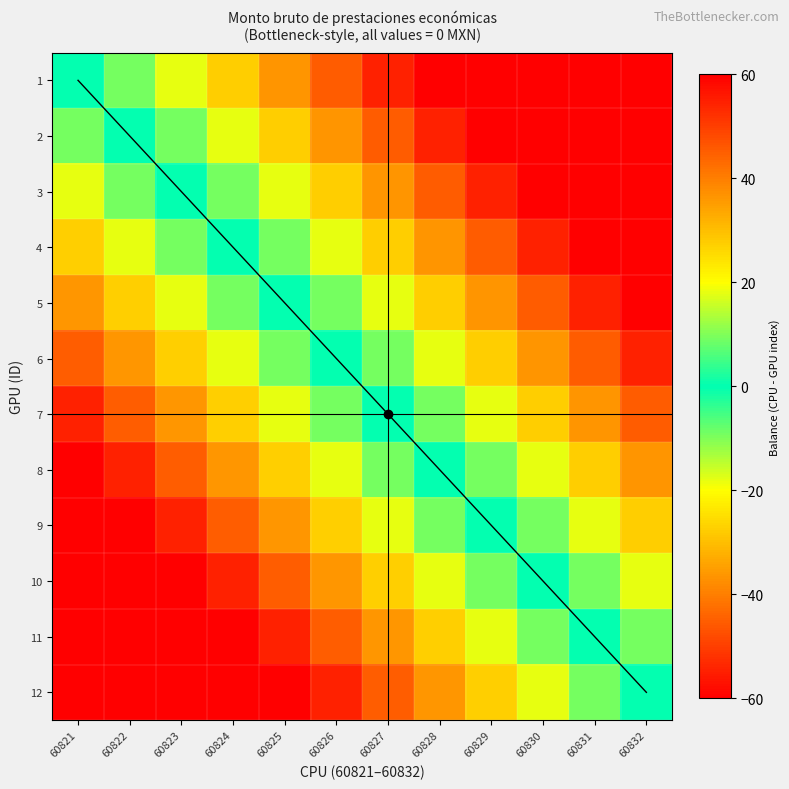

Reading left to right, what are all the values shown in this chart?

1: 60821=0.0	60822=9.1	60823=18.2	60824=27.3	60825=36.4	60826=45.5	60827=54.5	60828=63.6	60829=72.7	60830=81.8	60831=90.9	60832=100.0
2: 60821=-9.1	60822=0.0	60823=9.1	60824=18.2	60825=27.3	60826=36.4	60827=45.5	60828=54.5	60829=63.6	60830=72.7	60831=81.8	60832=90.9
3: 60821=-18.2	60822=-9.1	60823=0.0	60824=9.1	60825=18.2	60826=27.3	60827=36.4	60828=45.5	60829=54.5	60830=63.6	60831=72.7	60832=81.8
4: 60821=-27.3	60822=-18.2	60823=-9.1	60824=0.0	60825=9.1	60826=18.2	60827=27.3	60828=36.4	60829=45.5	60830=54.5	60831=63.6	60832=72.7
5: 60821=-36.4	60822=-27.3	60823=-18.2	60824=-9.1	60825=0.0	60826=9.1	60827=18.2	60828=27.3	60829=36.4	60830=45.5	60831=54.5	60832=63.6
6: 60821=-45.5	60822=-36.4	60823=-27.3	60824=-18.2	60825=-9.1	60826=0.0	60827=9.1	60828=18.2	60829=27.3	60830=36.4	60831=45.5	60832=54.5
7: 60821=-54.5	60822=-45.5	60823=-36.4	60824=-27.3	60825=-18.2	60826=-9.1	60827=0.0	60828=9.1	60829=18.2	60830=27.3	60831=36.4	60832=45.5
8: 60821=-63.6	60822=-54.5	60823=-45.5	60824=-36.4	60825=-27.3	60826=-18.2	60827=-9.1	60828=0.0	60829=9.1	60830=18.2	60831=27.3	60832=36.4
9: 60821=-72.7	60822=-63.6	60823=-54.5	60824=-45.5	60825=-36.4	60826=-27.3	60827=-18.2	60828=-9.1	60829=0.0	60830=9.1	60831=18.2	60832=27.3
10: 60821=-81.8	60822=-72.7	60823=-63.6	60824=-54.5	60825=-45.5	60826=-36.4	60827=-27.3	60828=-18.2	60829=-9.1	60830=0.0	60831=9.1	60832=18.2
11: 60821=-90.9	60822=-81.8	60823=-72.7	60824=-63.6	60825=-54.5	60826=-45.5	60827=-36.4	60828=-27.3	60829=-18.2	60830=-9.1	60831=0.0	60832=9.1
12: 60821=-100.0	60822=-90.9	60823=-81.8	60824=-72.7	60825=-63.6	60826=-54.5	60827=-45.5	60828=-36.4	60829=-27.3	60830=-18.2	60831=-9.1	60832=0.0